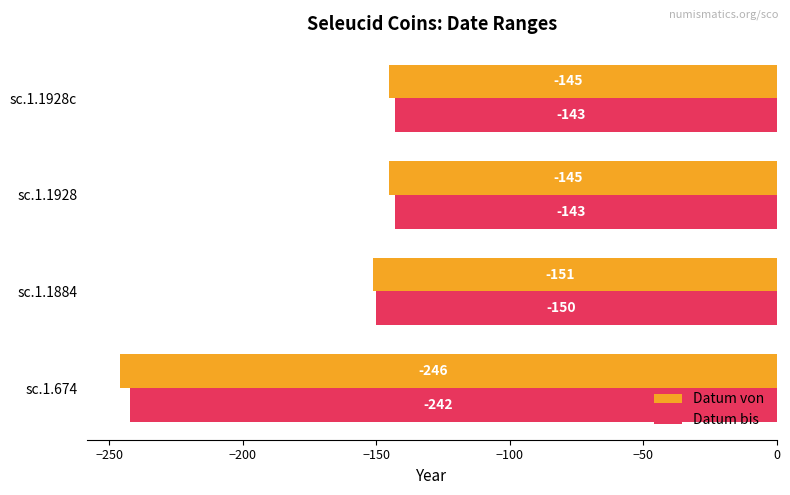

What is the difference between the highest and lowest values at sc.1.674?

4